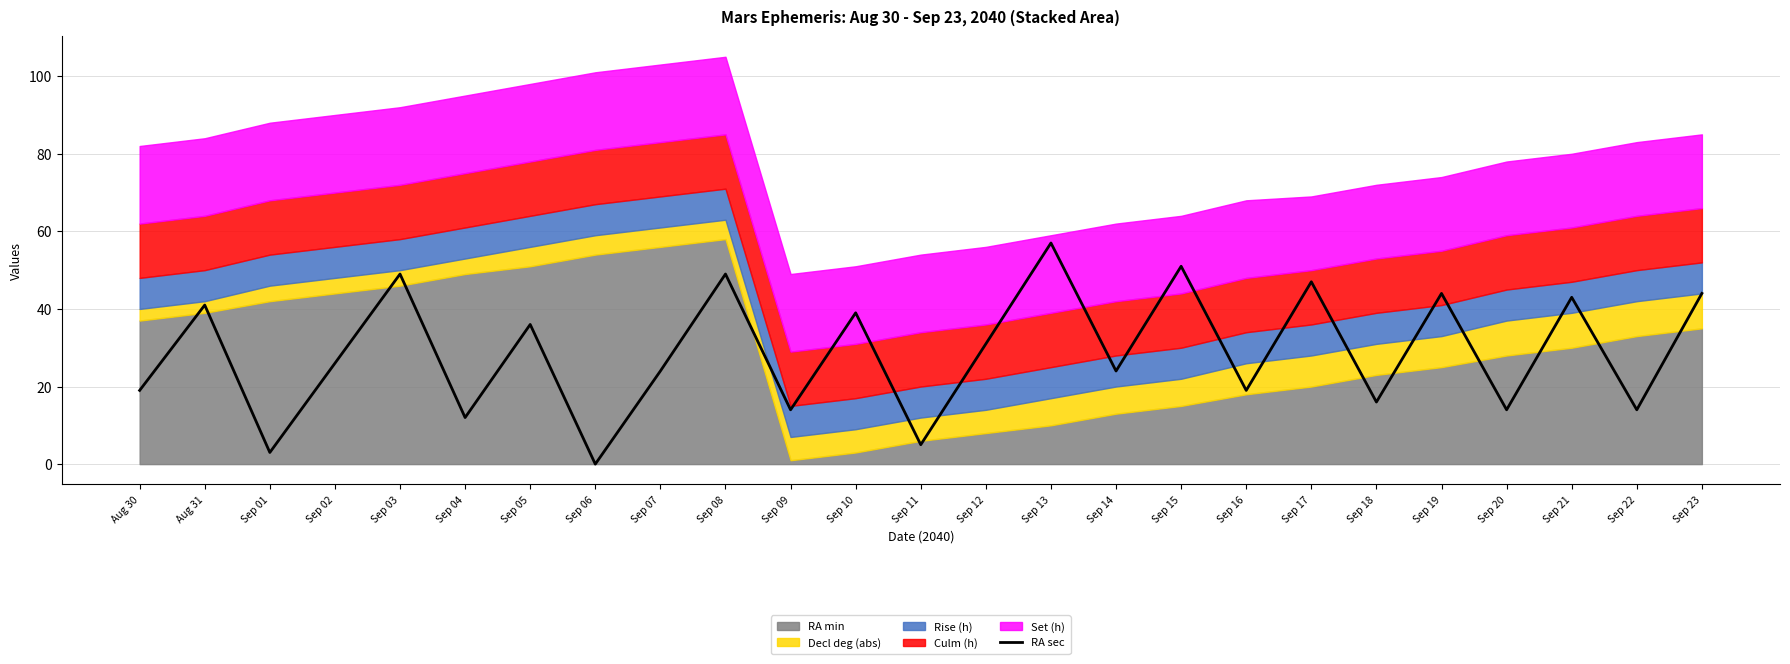

The chart shows a value of 5 at Sep 11. True or false?

True